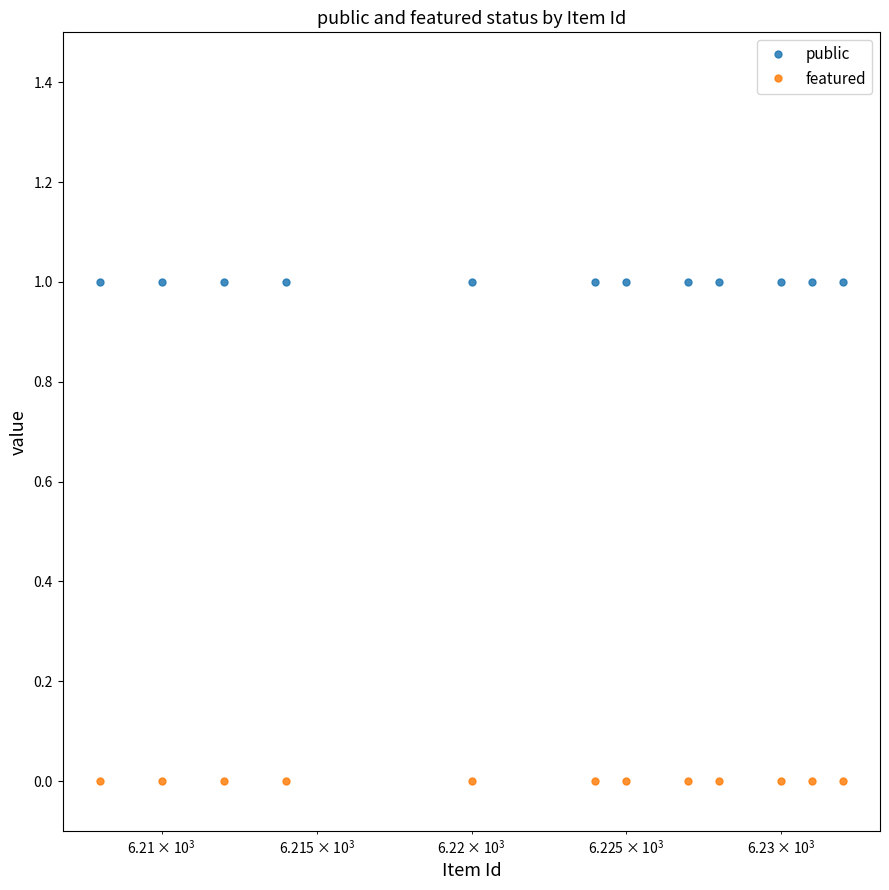

What is the sum of all public values?

12